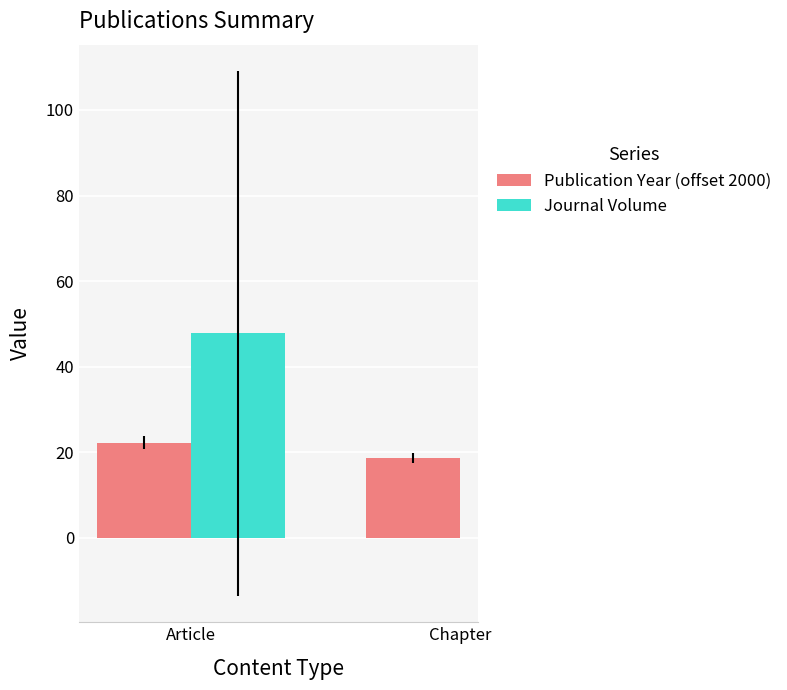

What is the spread (max minus min) of values at Article?

25.6